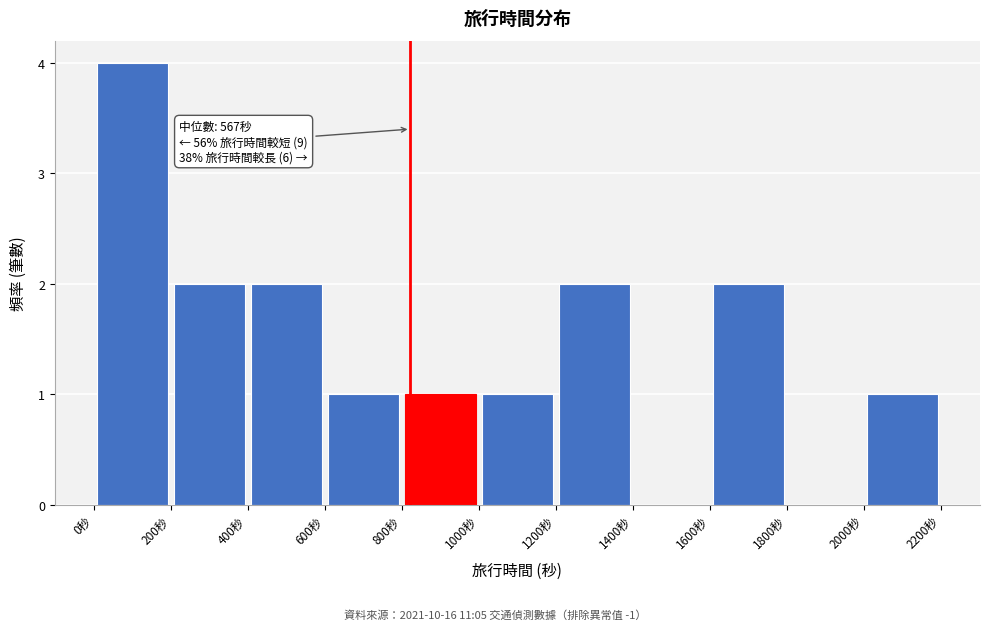

Which range on the x-axis has the tallest bar?

0 to 200